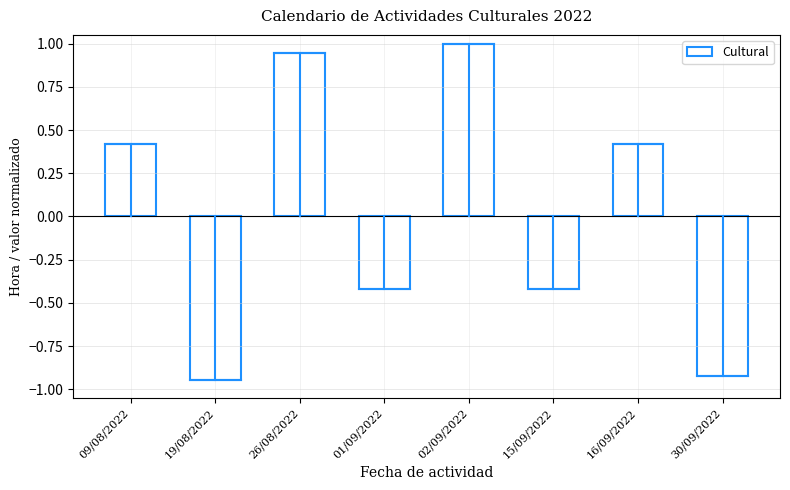

How many values exceed 0?

4